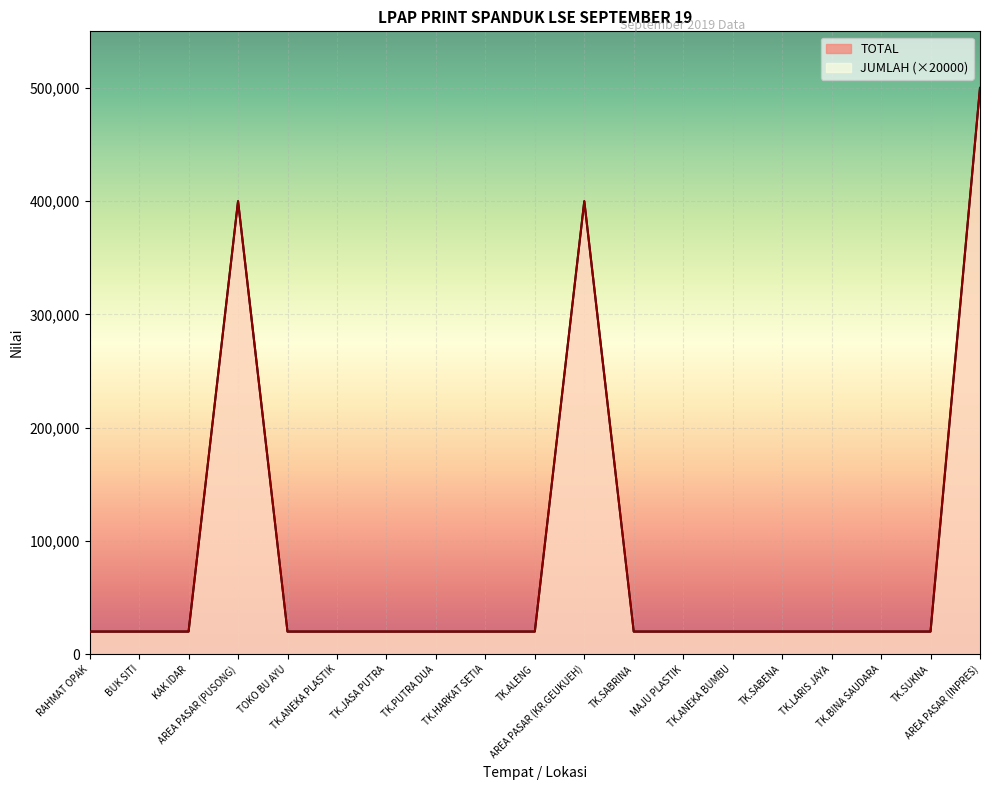

What is the sum of the TOTAL values at BUK SITI and TK.SABRINA?

40000